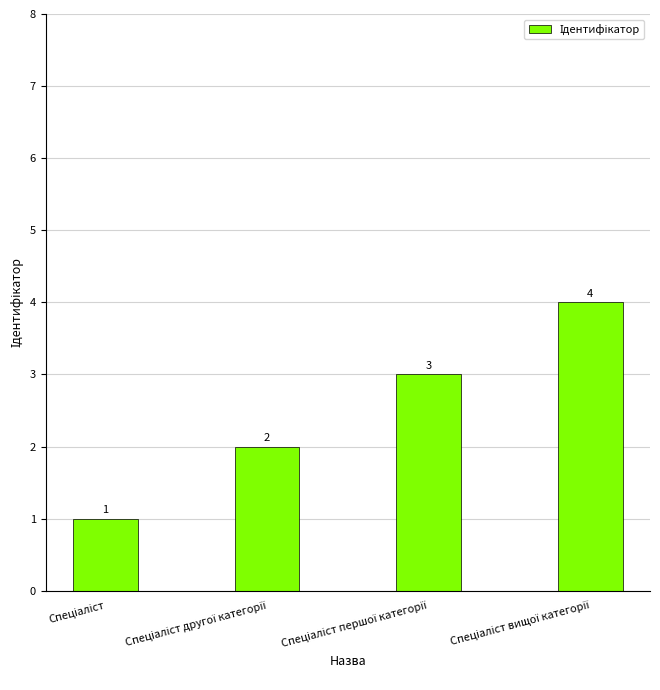

Count the values in the range 2 to 4.

3